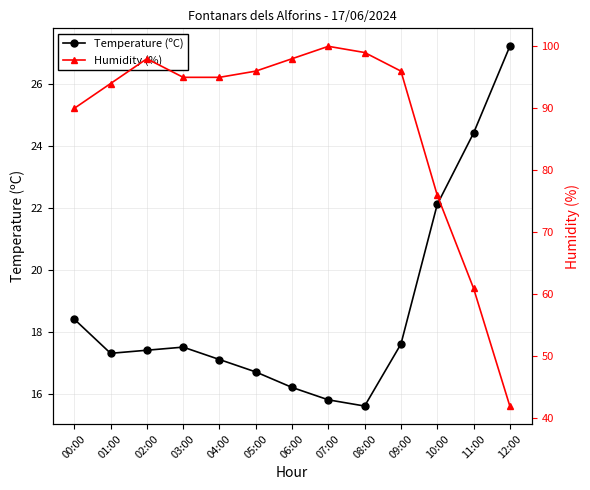

True or false: Temperature (ºC) and Humidity (%) cross at least once.

False